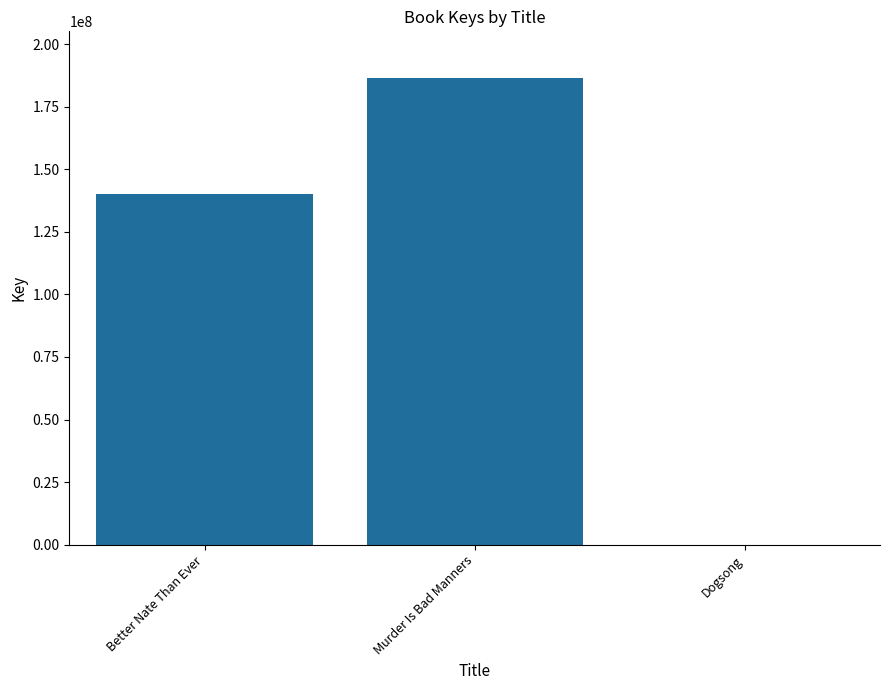

What is the sum of the values at Dogsong and Better Nate Than Ever?

140125427